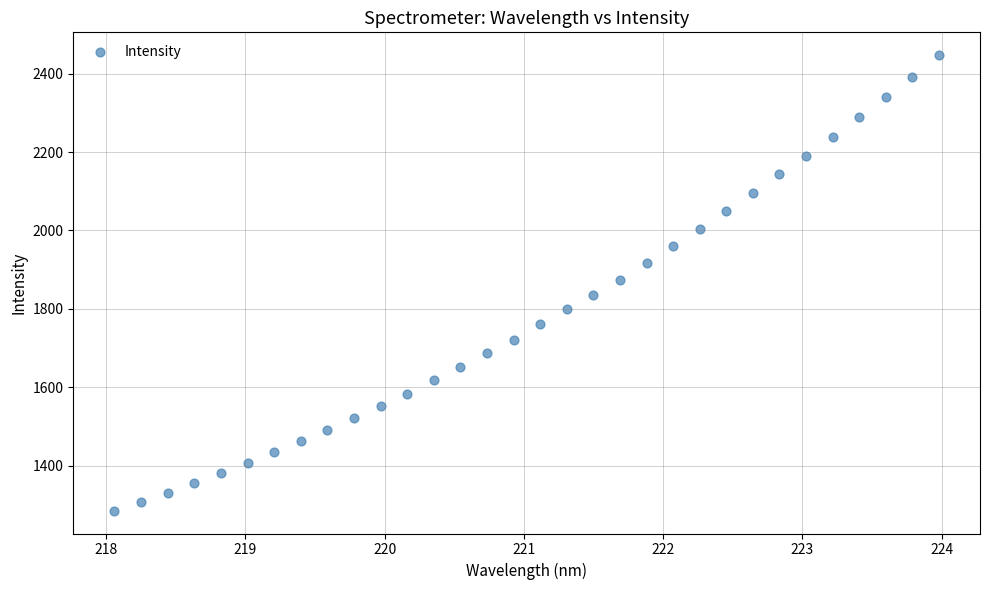

What is the range of Y values (max minus min)?

1162.4